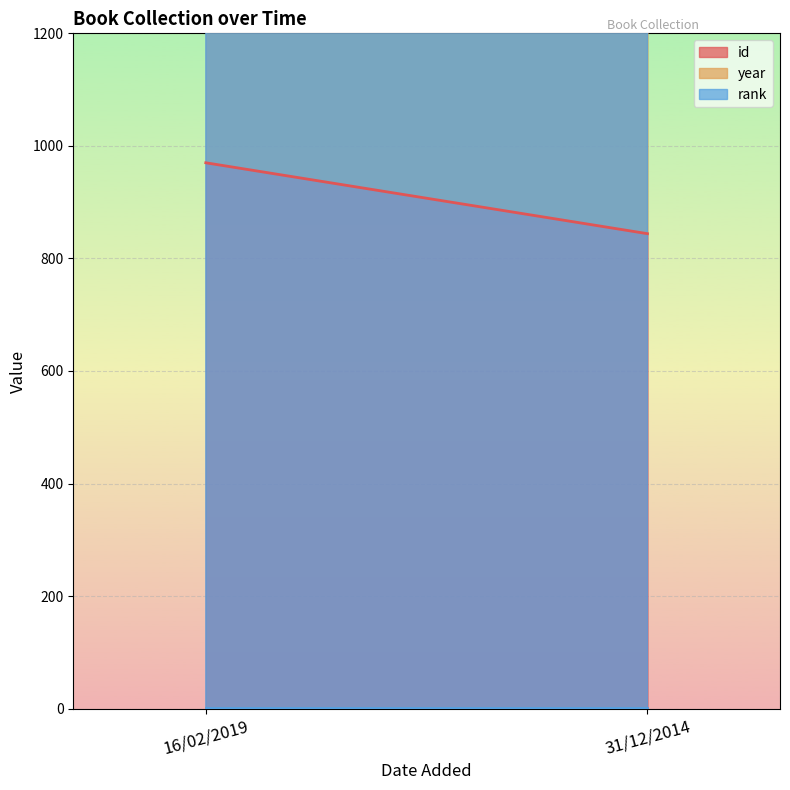

What is the spread (max minus min) of values at 16/02/2019?

2013